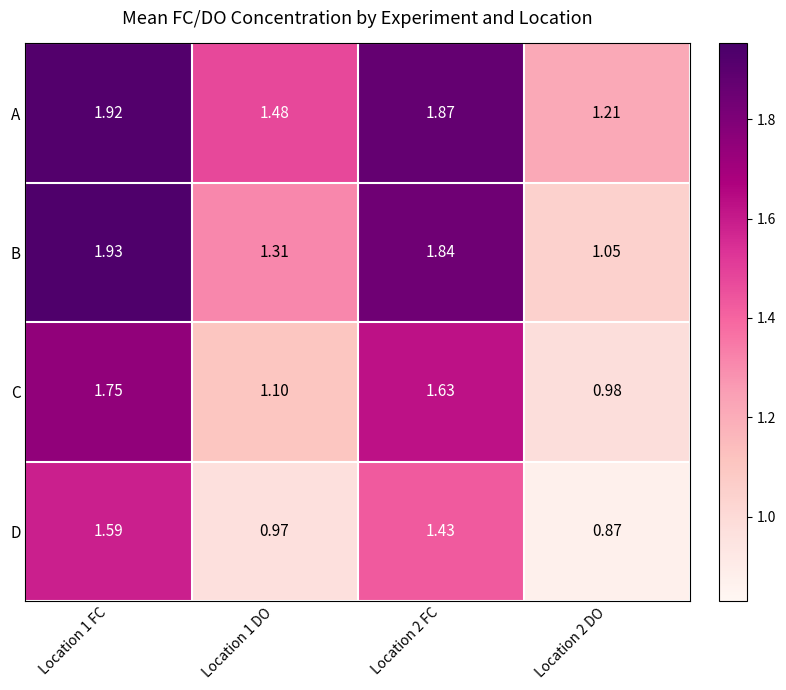

Which series changed the most between Location 1 FC and Location 2 DO?

B